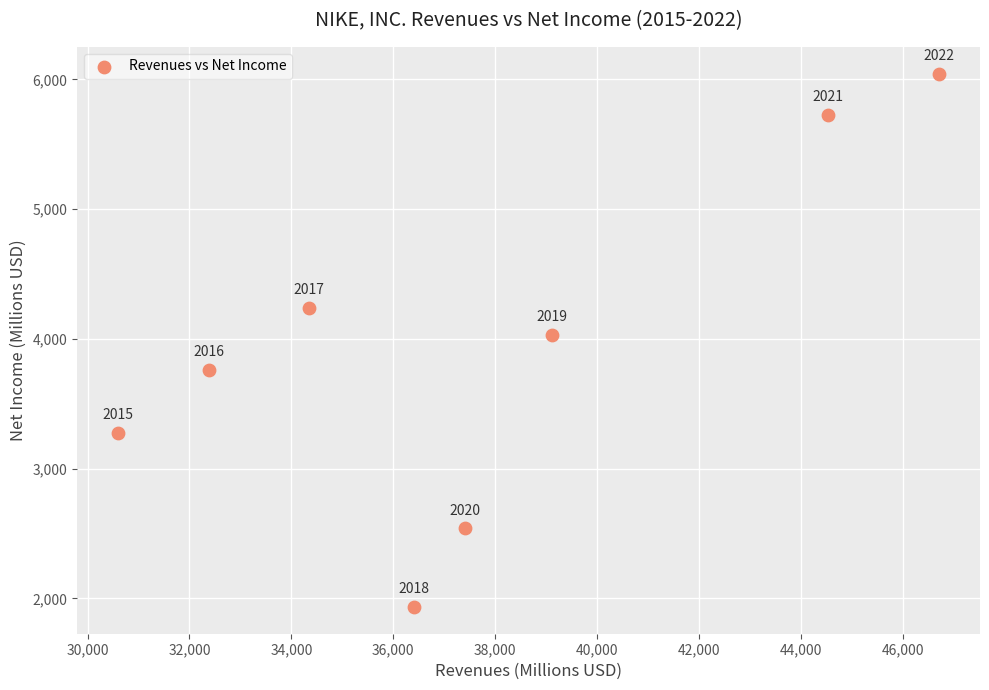

What Y value in the scatter plot is closest to 3989?

4029